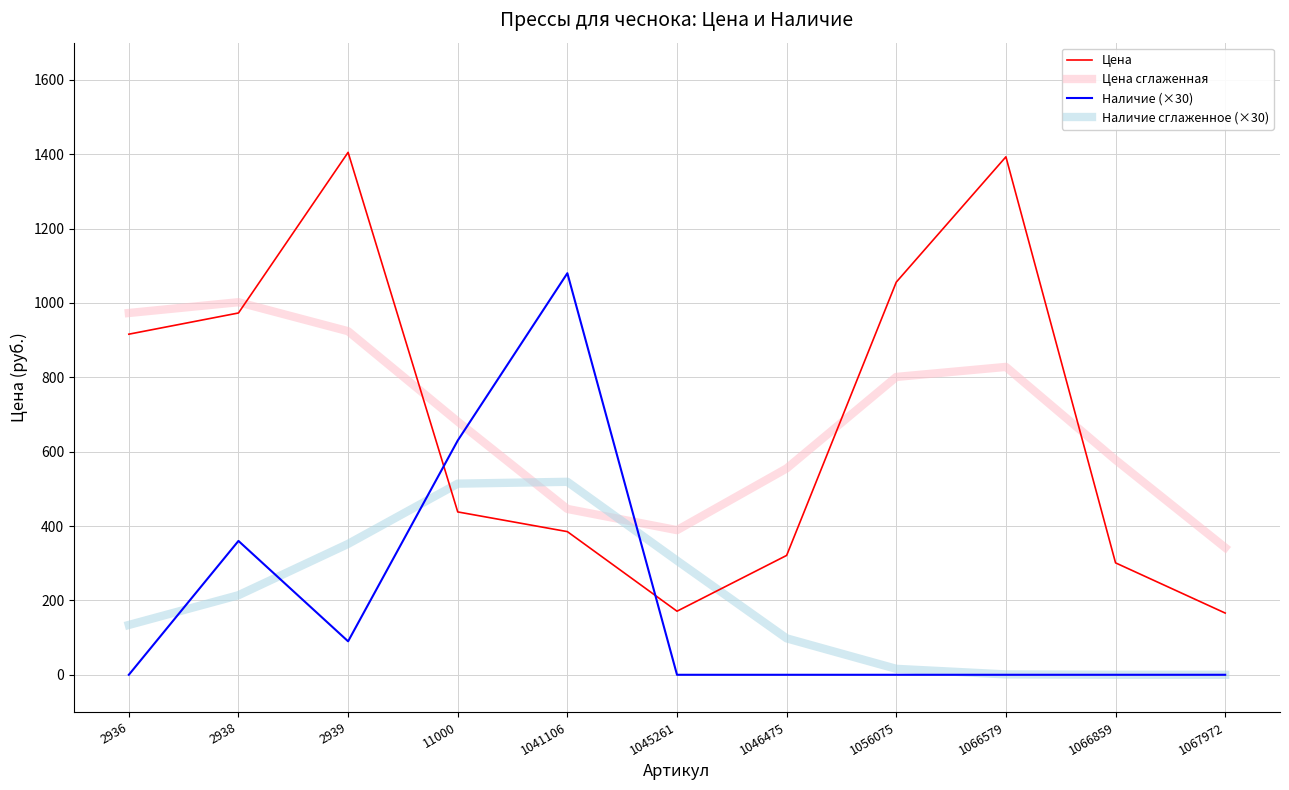

Between 11000 and 1041106, which series saw the biggest shift?

Наличие (×30)